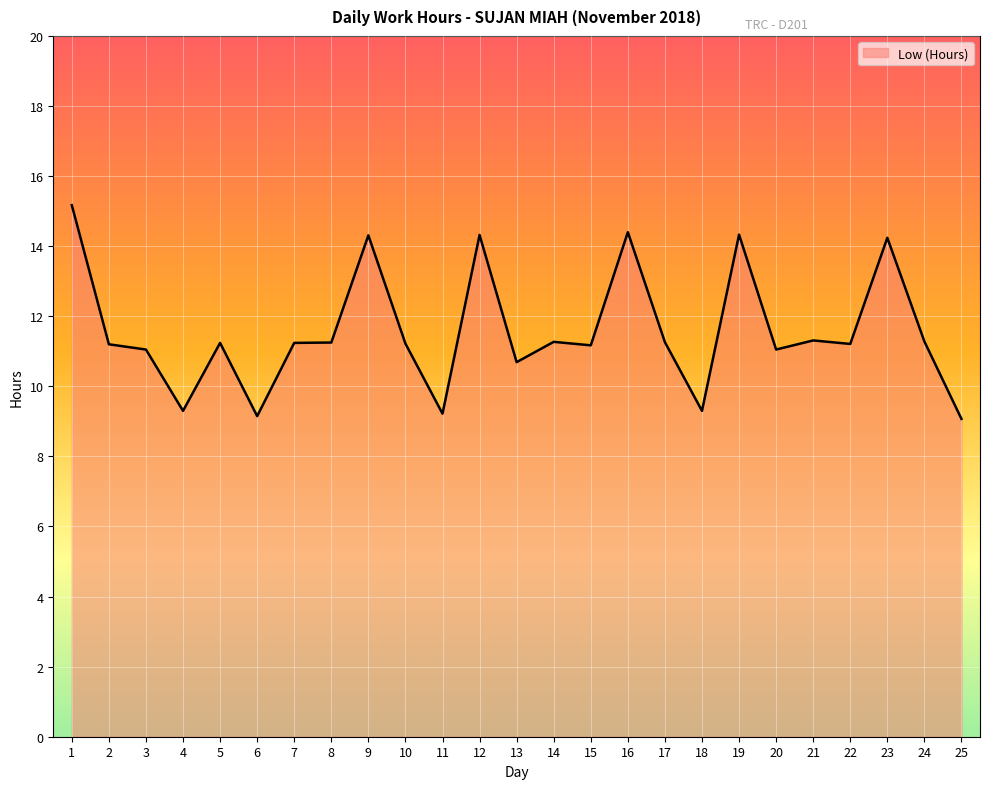

What is the maximum value shown in the chart?

15.2